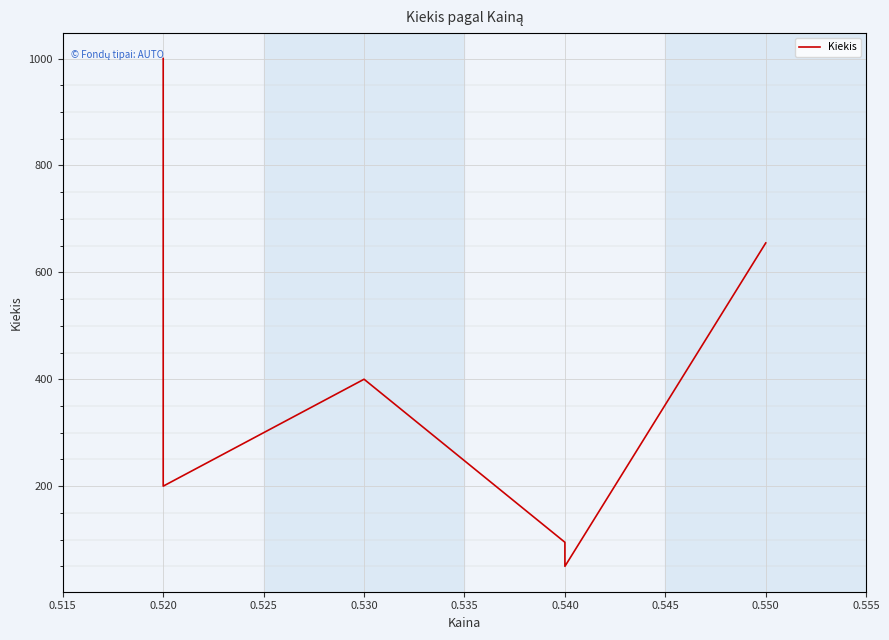

Is it true that the value at 0.520 is 344?

False